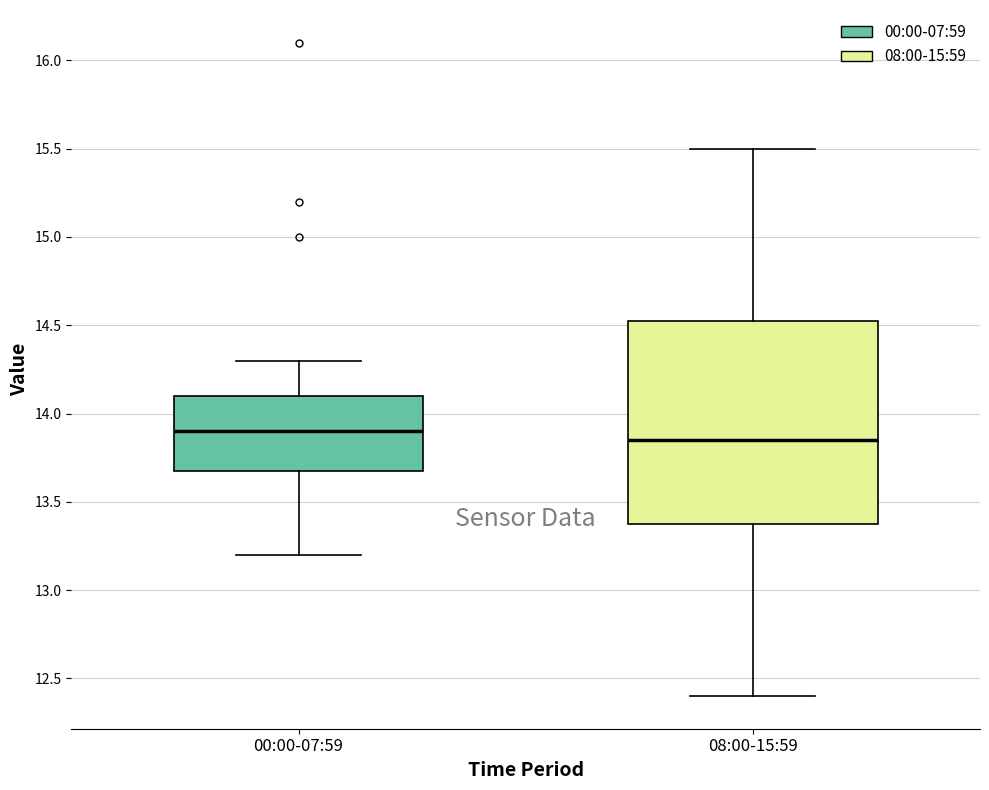

Comparing the boxes themselves (not the whiskers), which one is the tallest?

08:00-15:59